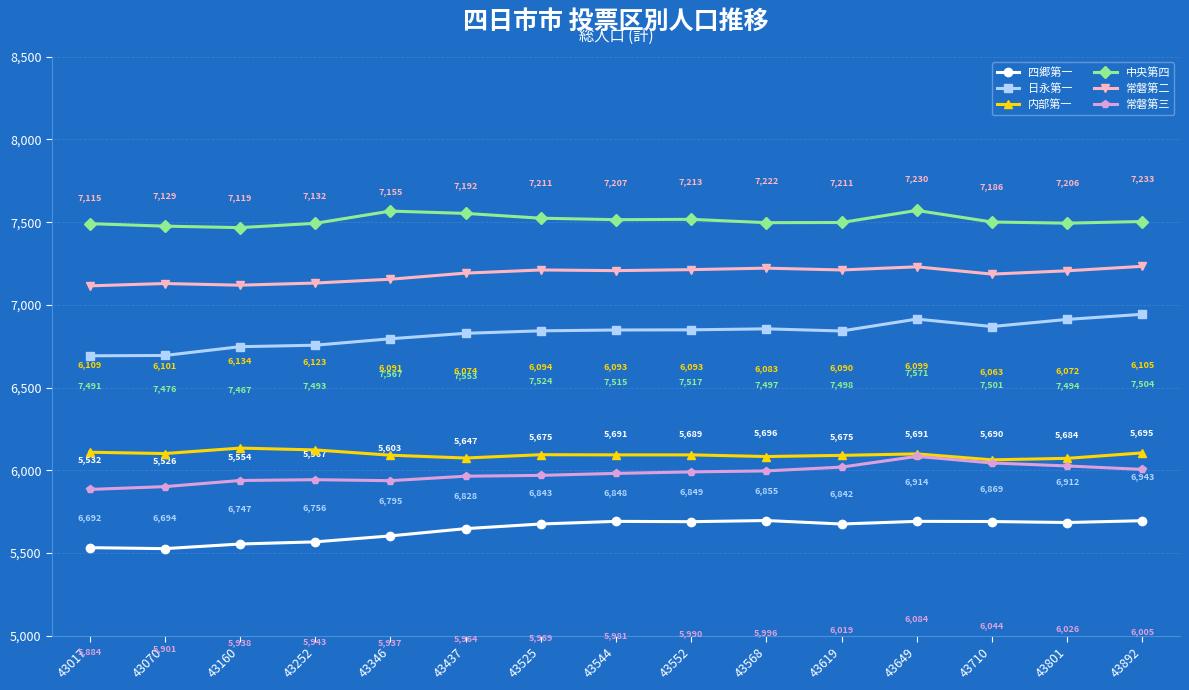

True or false: 常磐第三 and 内部第一 intersect in this chart.

False